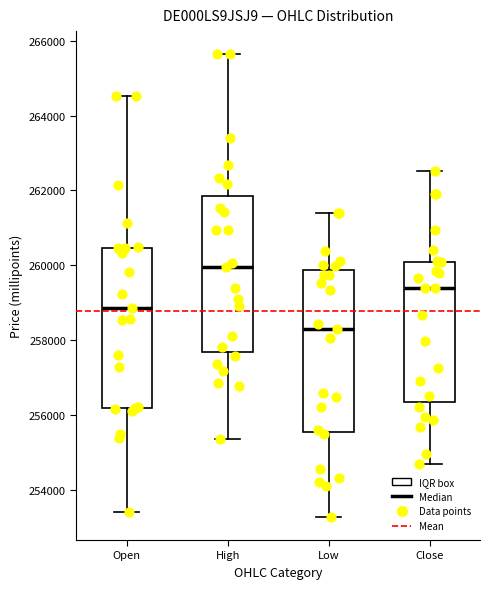

Where is the lower edge of the box for High on the y-axis? The values are not printed on the chart, so give them approximately, as read against the axis.

257600